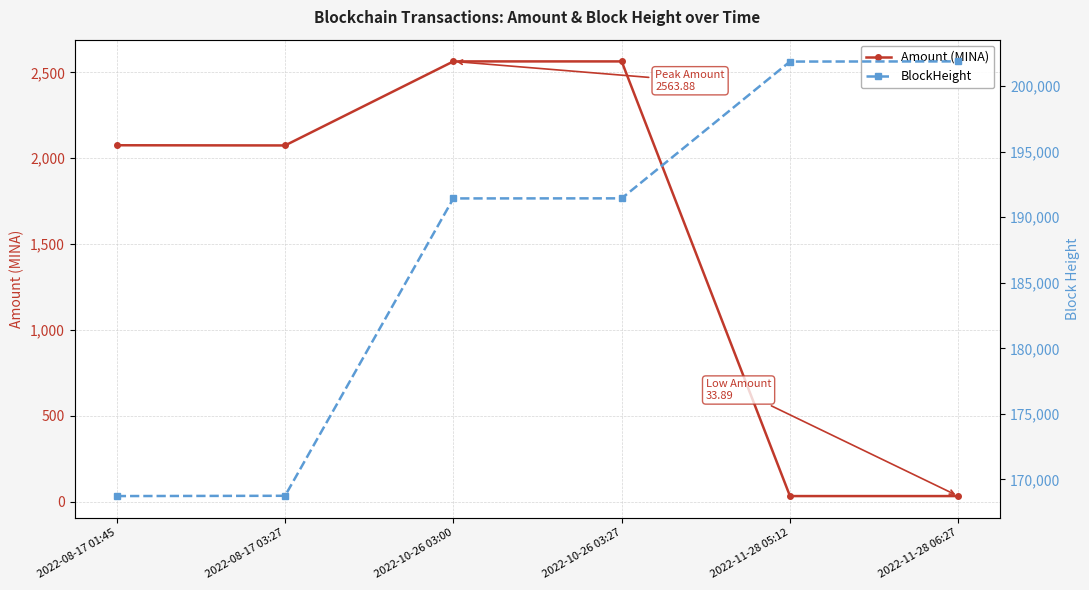

Which series has the largest range (max minus min)?

BlockHeight